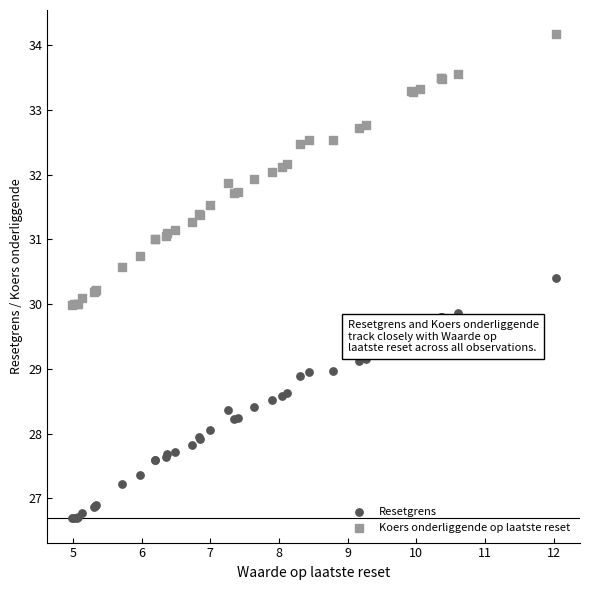

Which series contains the highest Y value?

Koers onderliggende op laatste reset